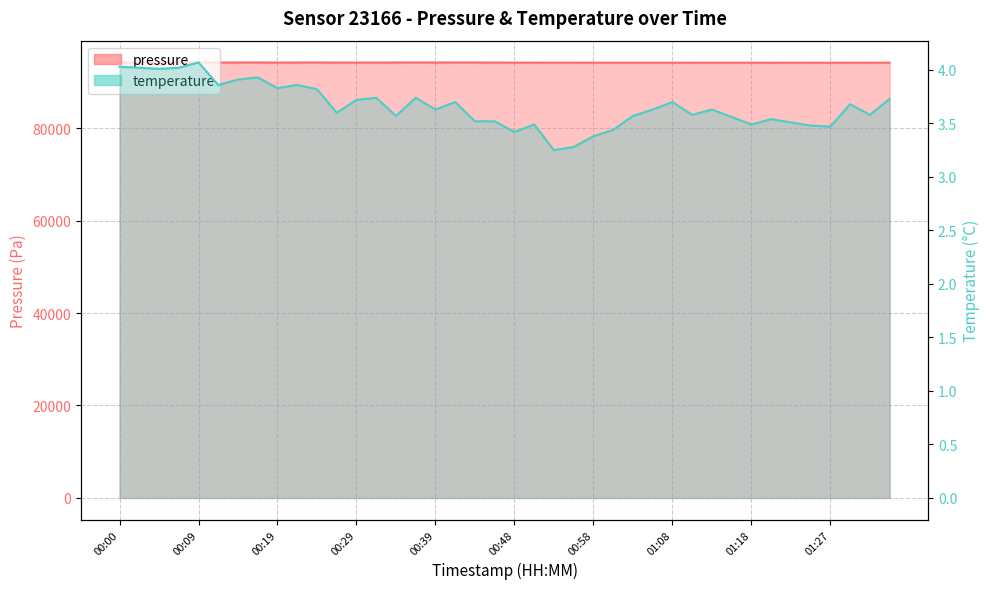

At which label does temperature reach its minimum?

00:53